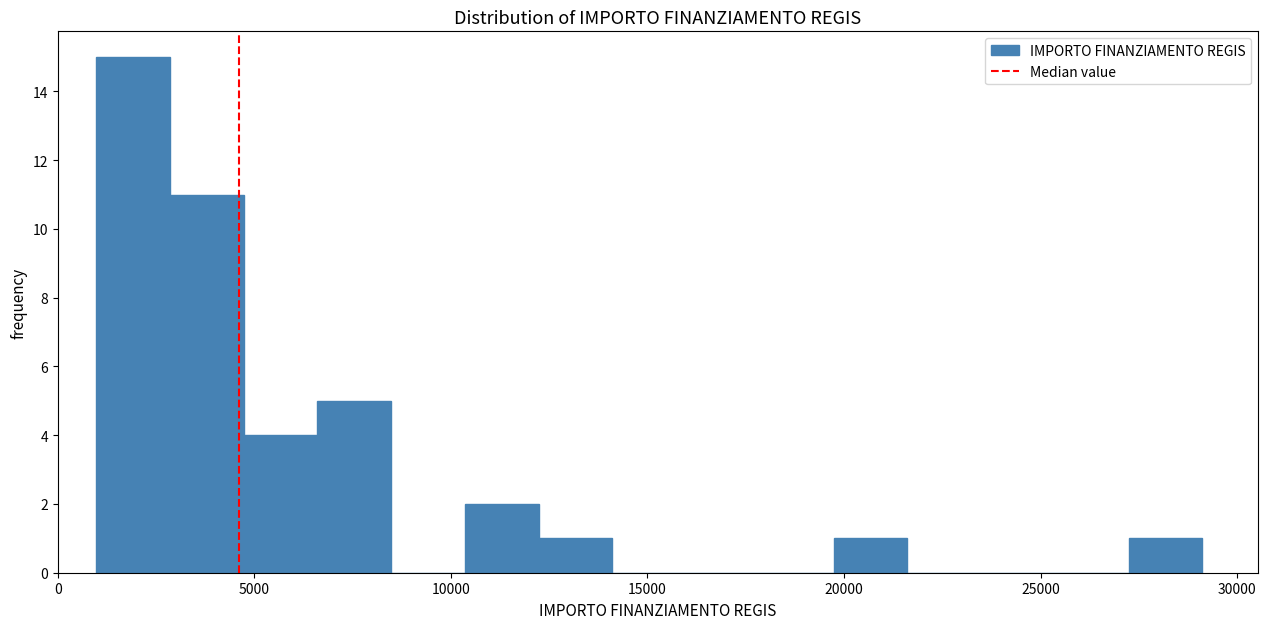

Around what value on the x-axis is the tallest bar? Give the approximate position of its centre, as read against the axis.

2000